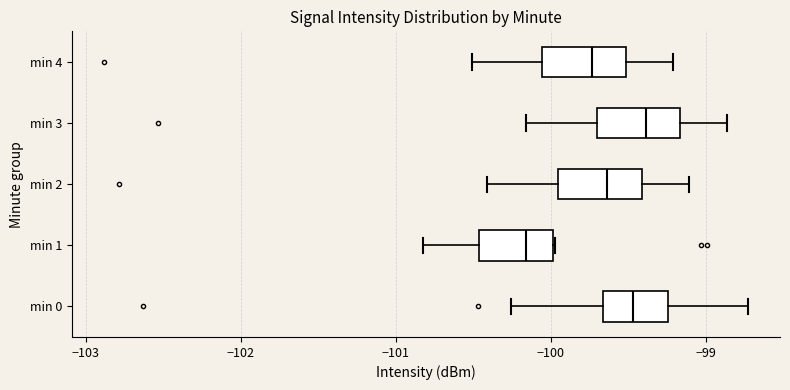

Reading bottom to top, read every box against the x-axis: the position of its median line, the range the box covers, and the ends of its whiskers. The values are not printed on the chart, so give them approximately, as read against the axis.

min 0: median -99.5, box -99.7 to -99.2, whiskers -100.3 to -98.7
min 1: median -100.2, box -100.5 to -100.0, whiskers -100.8 to -100.0
min 2: median -99.6, box -100.0 to -99.4, whiskers -100.4 to -99.1
min 3: median -99.4, box -99.7 to -99.2, whiskers -100.2 to -98.9
min 4: median -99.7, box -100.1 to -99.5, whiskers -100.5 to -99.2